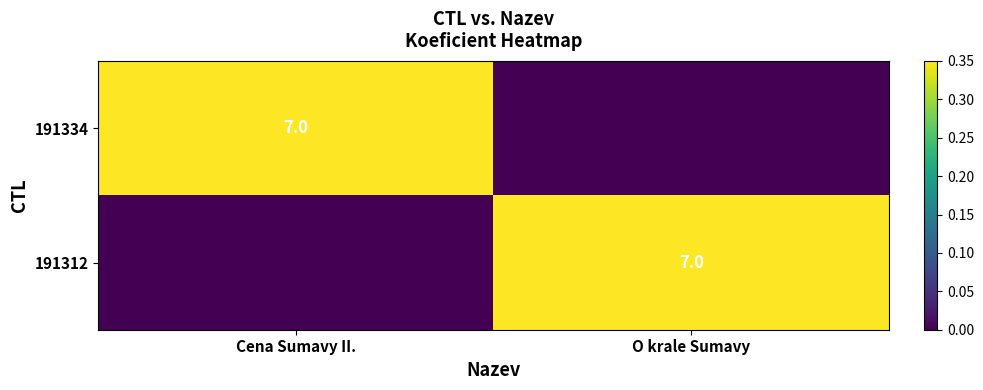

Is it true that 191312 equals 4 at O krale Sumavy?

False